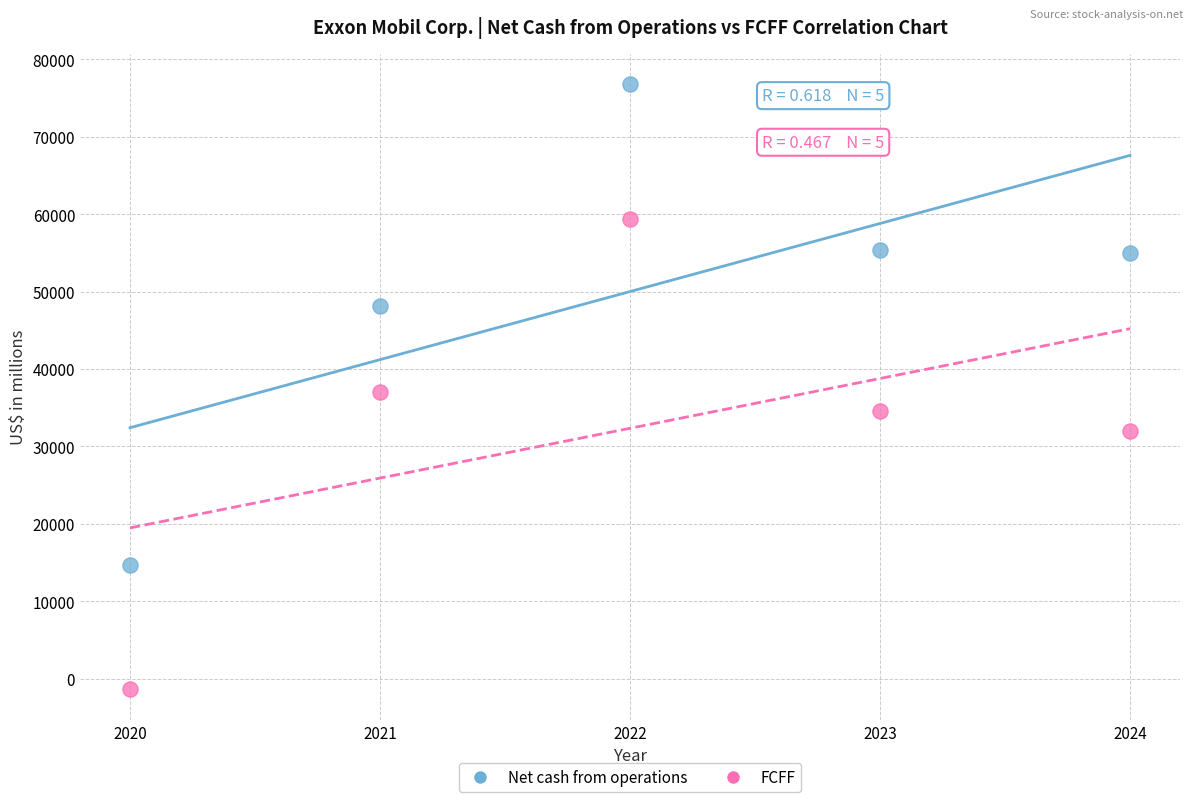

Across all data points, what is the range of X values (max minus min)?

4